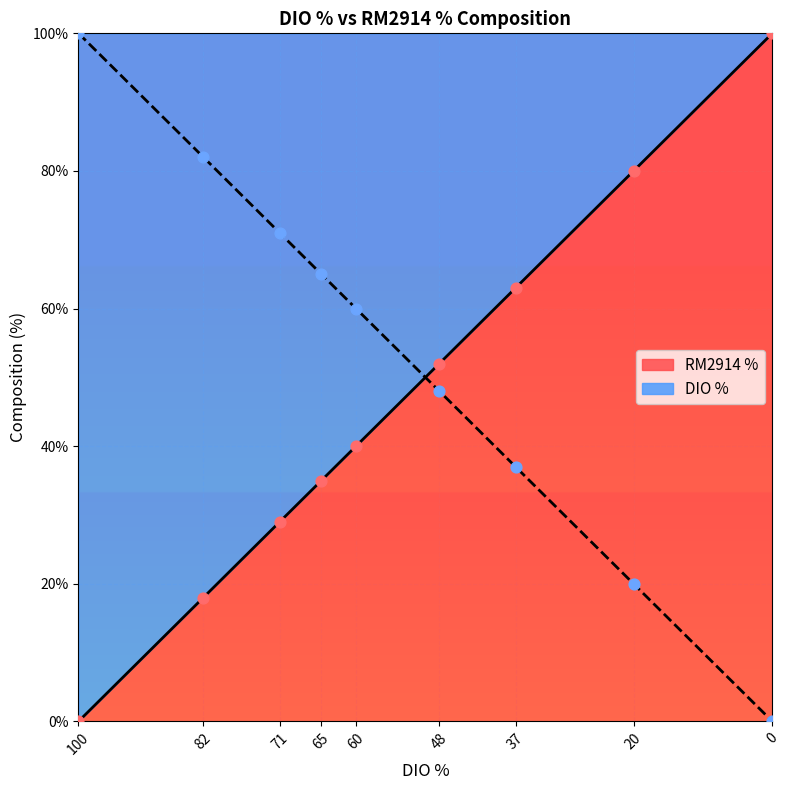

Which series has the largest Y range (max minus min)?

DIO %